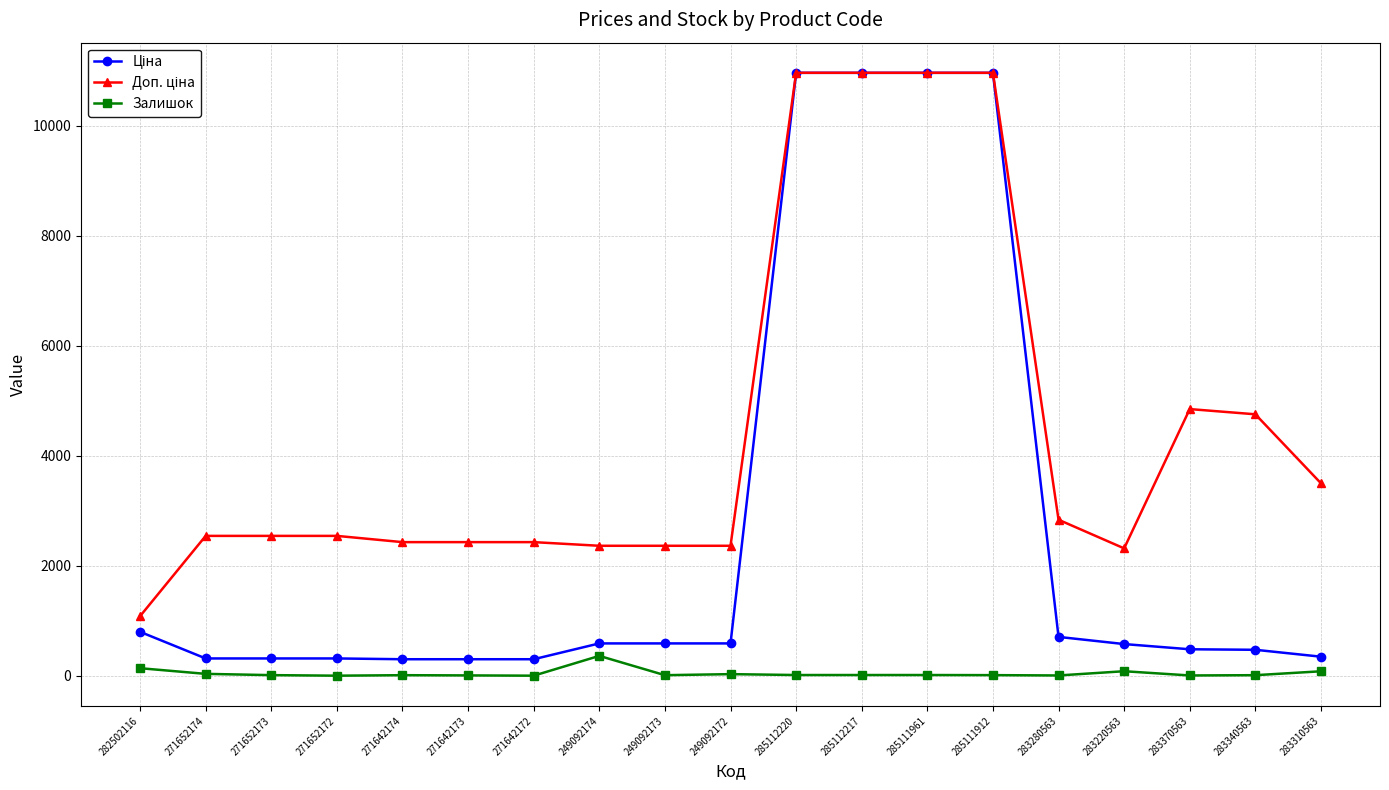

What is the maximum value shown in the chart?

10964.4